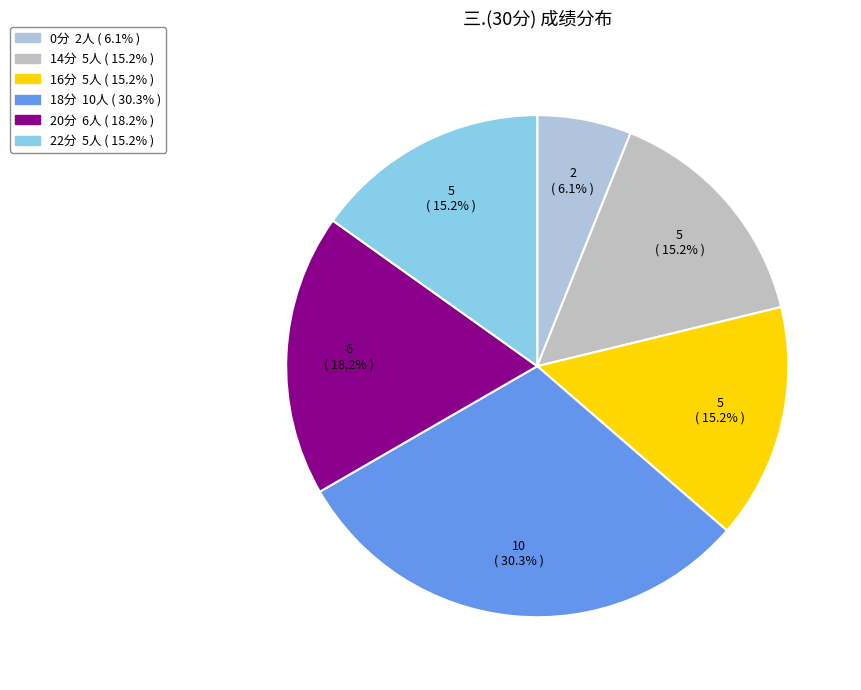

How many slices are in this pie chart?

6